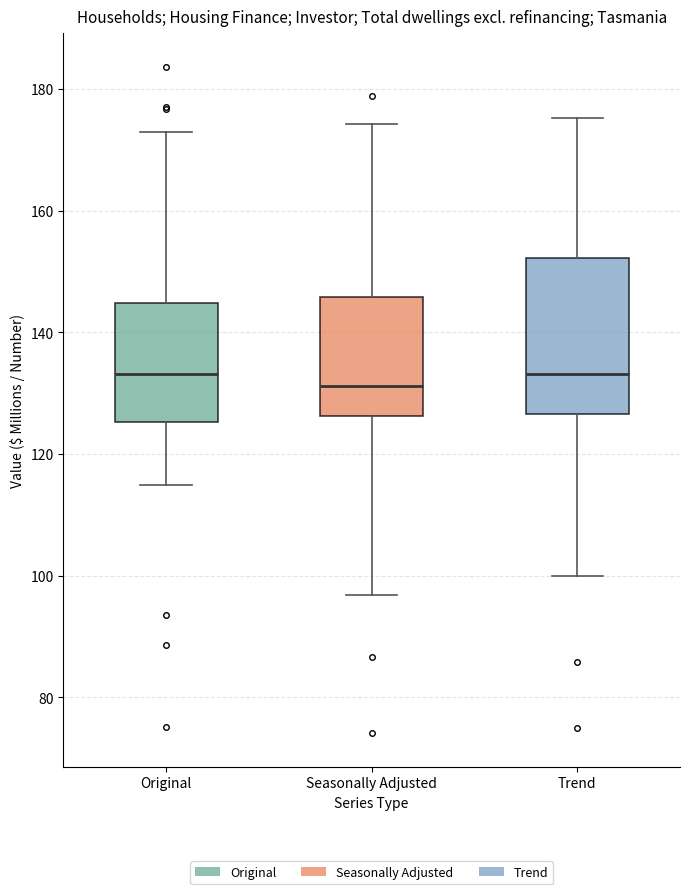

Where is the lower edge of the box for Seasonally Adjusted on the y-axis? The values are not printed on the chart, so give them approximately, as read against the axis.

126